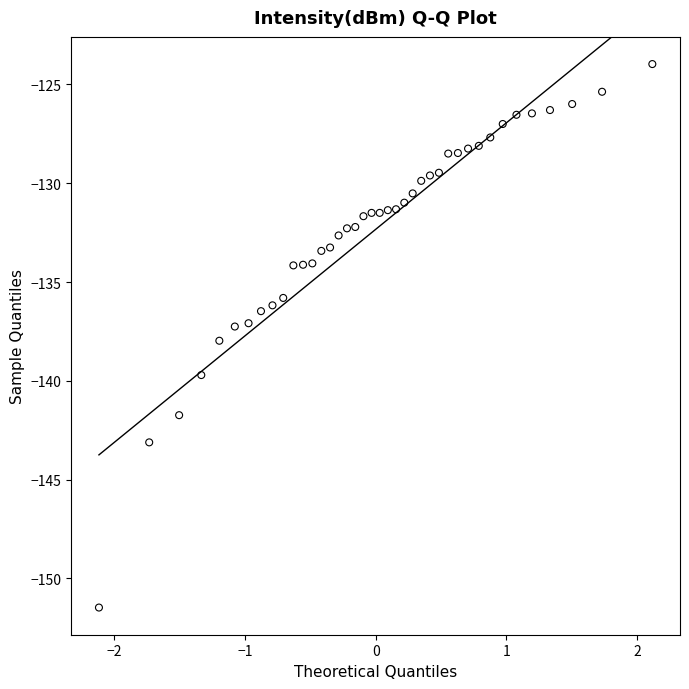

What is the range of Y values (max minus min)?

27.5